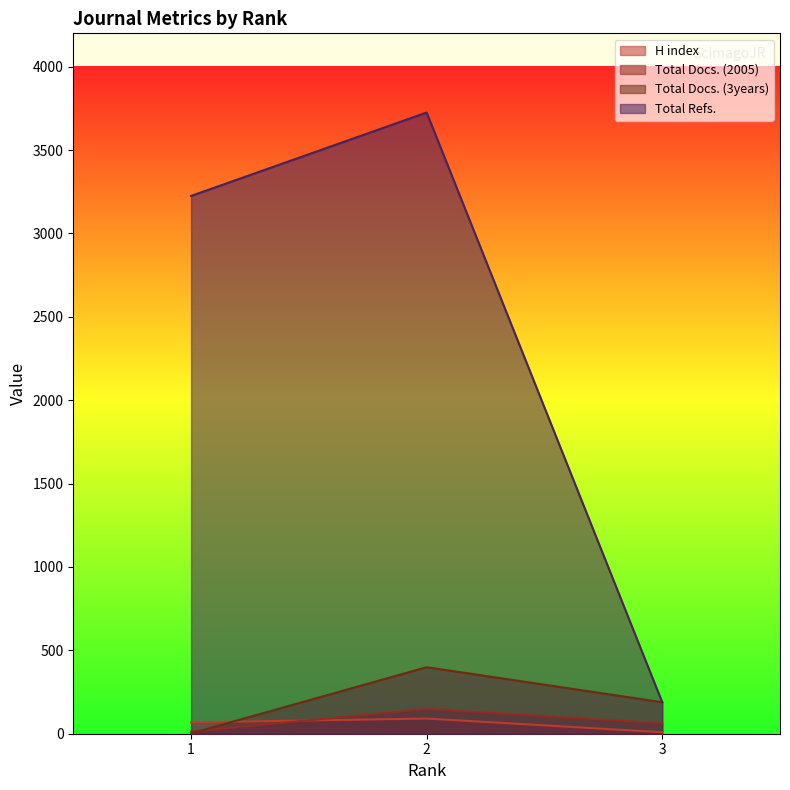

What is the difference between the maximum and minimum values in the Total Refs. series?

3536